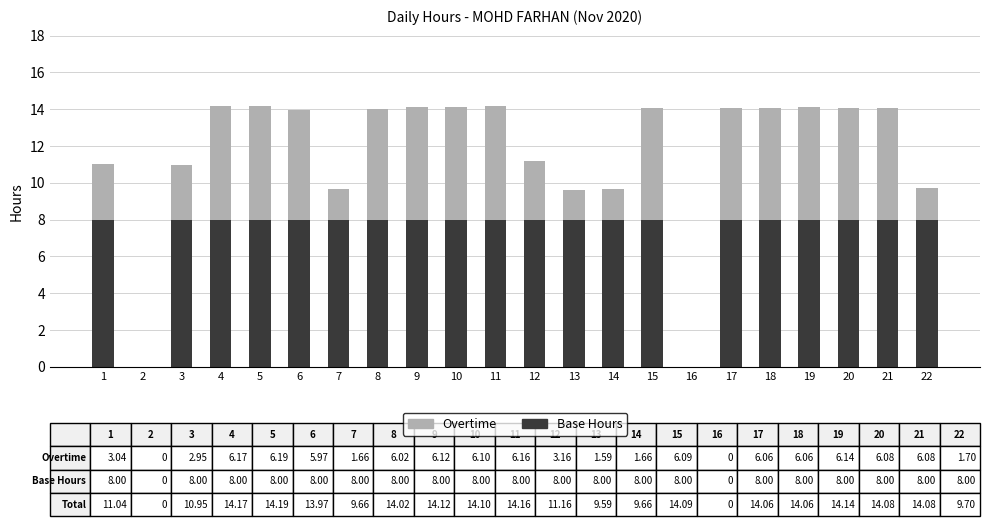

How many distinct data groups are displayed?

2